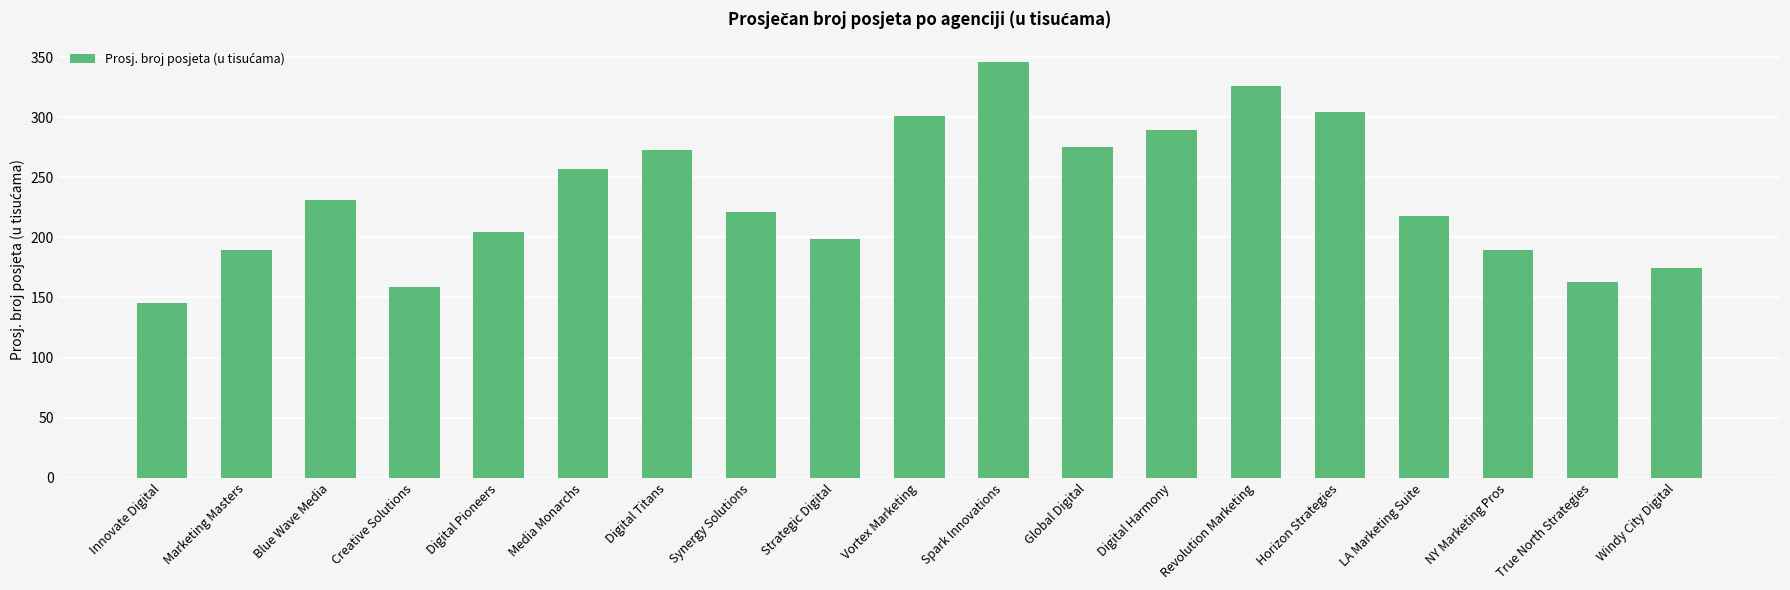

What is the change in value from Synergy Solutions to NY Marketing Pros?

-31.7